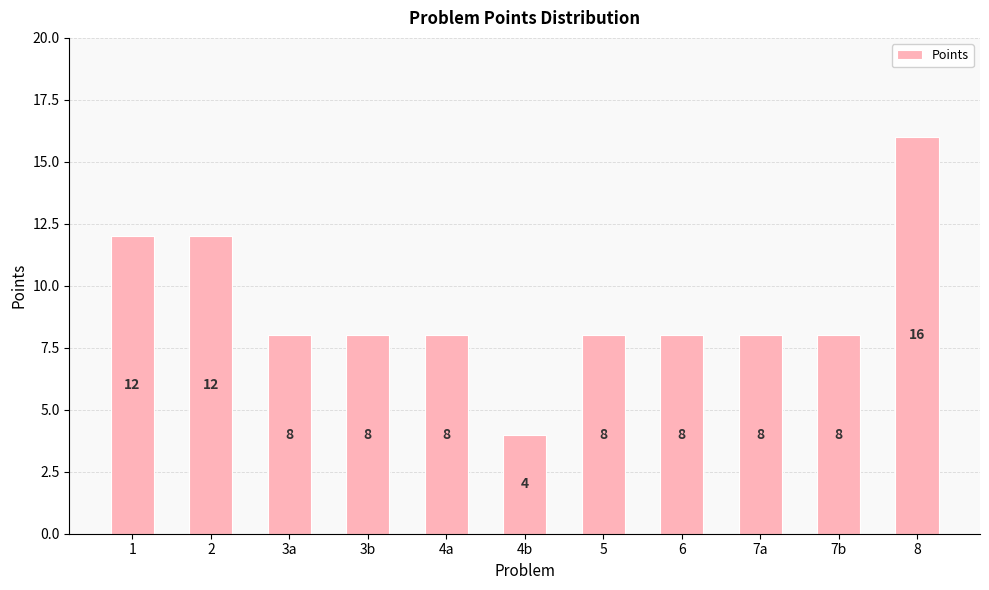

How many values are between 8 and 12?

9